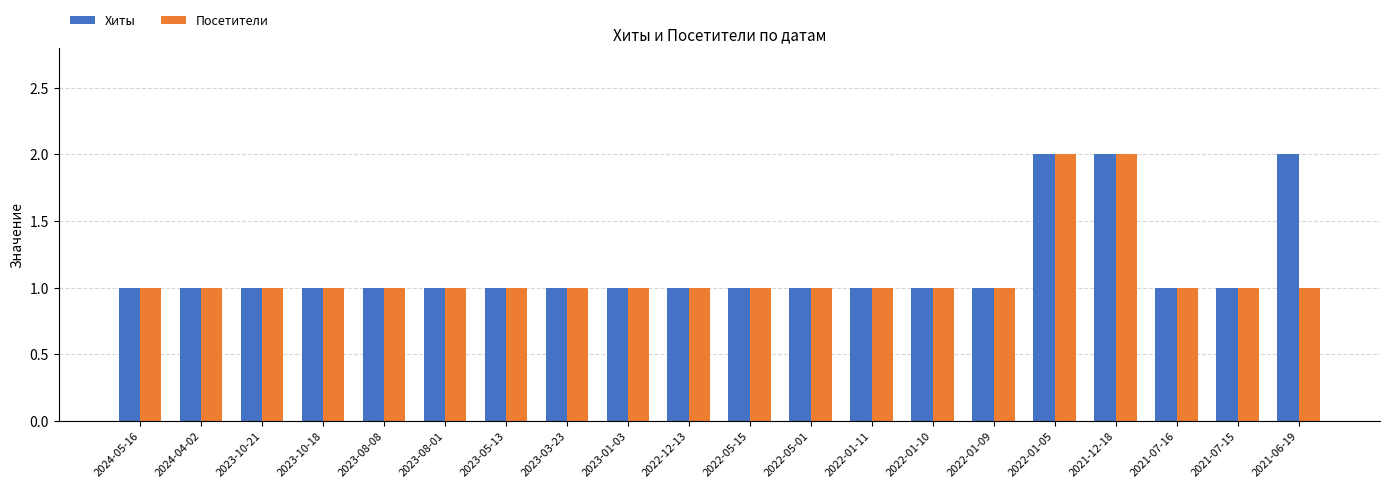

How many series are shown in this chart?

2